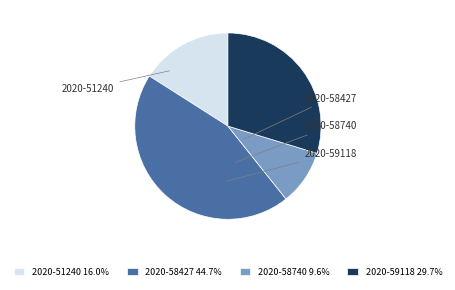

The 2020-58427 slice represents 33% of the pie. True or false?

False